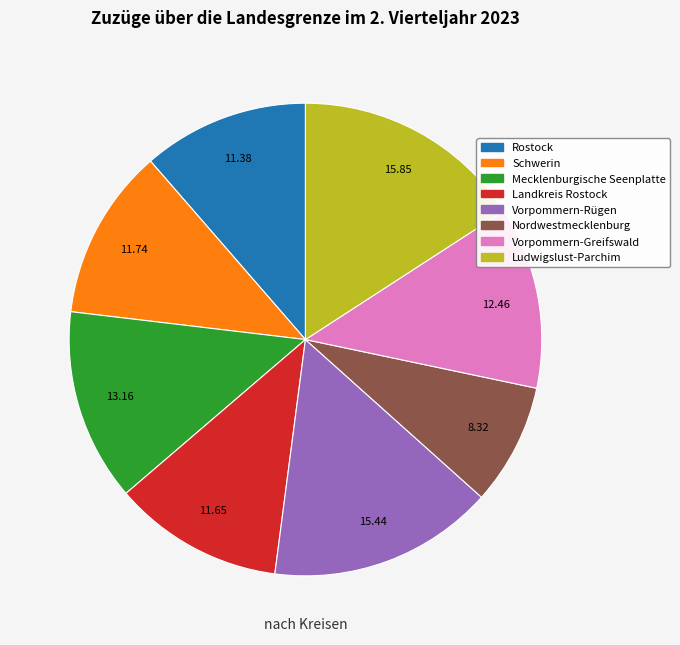

Is the sum of Rostock and Nordwestmecklenburg greater than half?

No